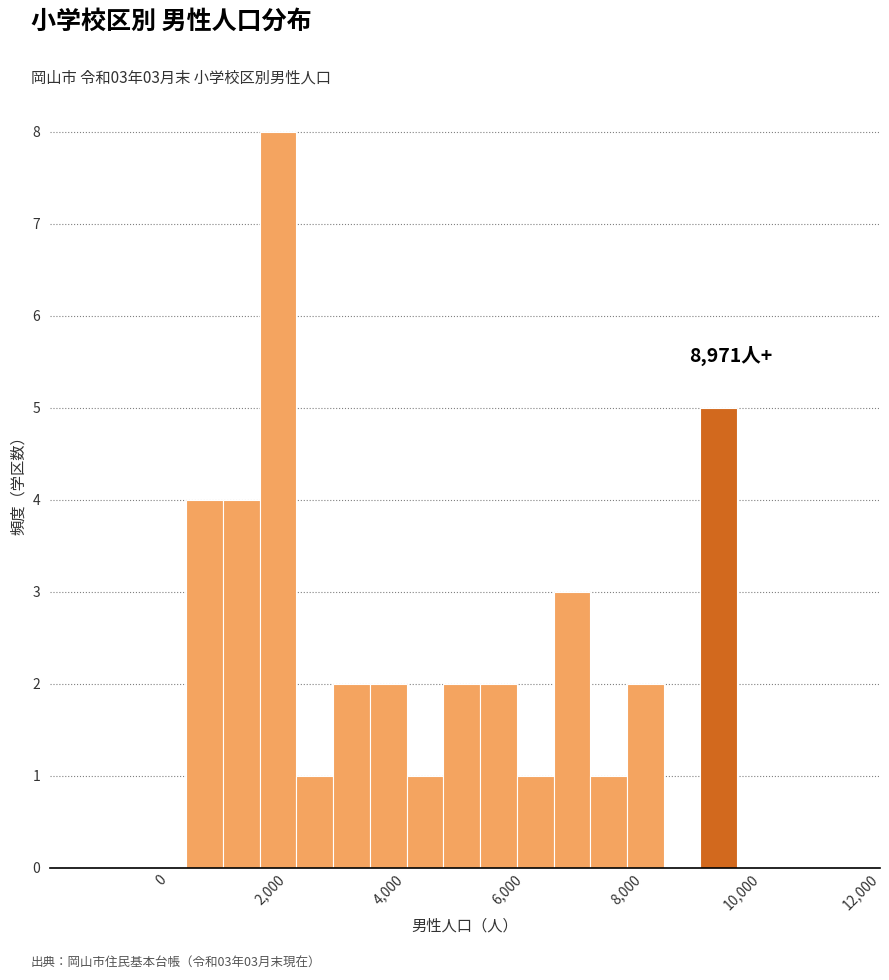

Around what value on the x-axis is the tallest bar? Give the approximate position of its centre, as read against the axis.

1800